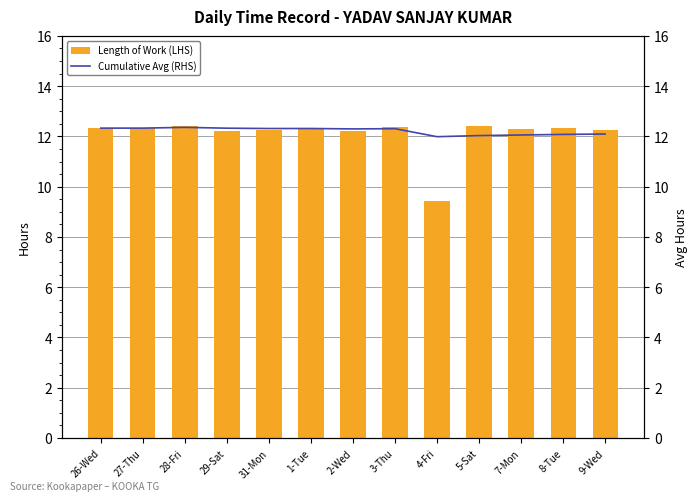

What is the difference between the second highest and minimum values in the Length of Work (LHS) series?

3.0